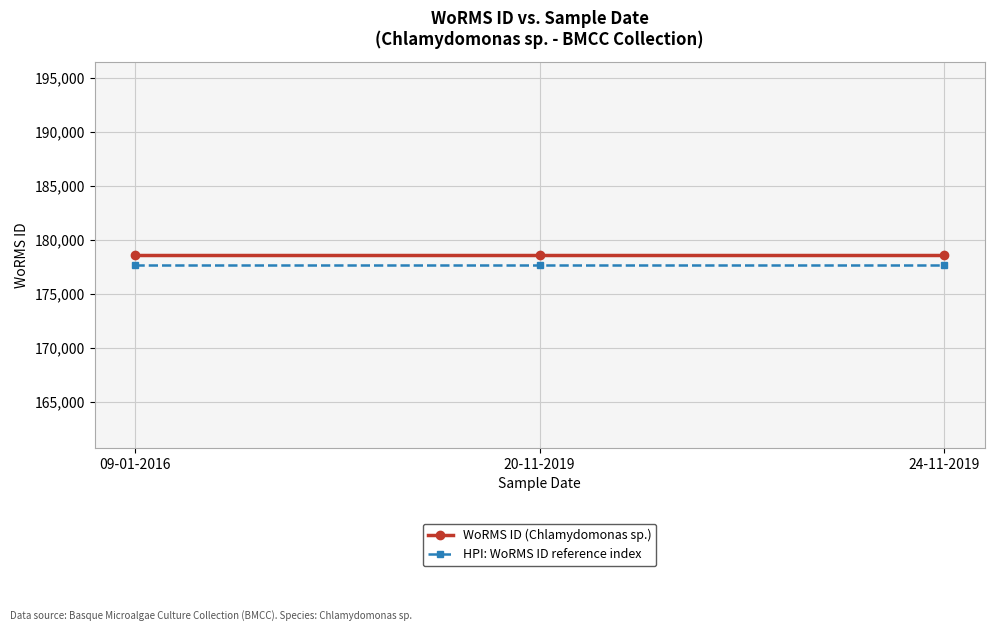

What is the highest value of the HPI: WoRMS ID reference index series?

177690.1